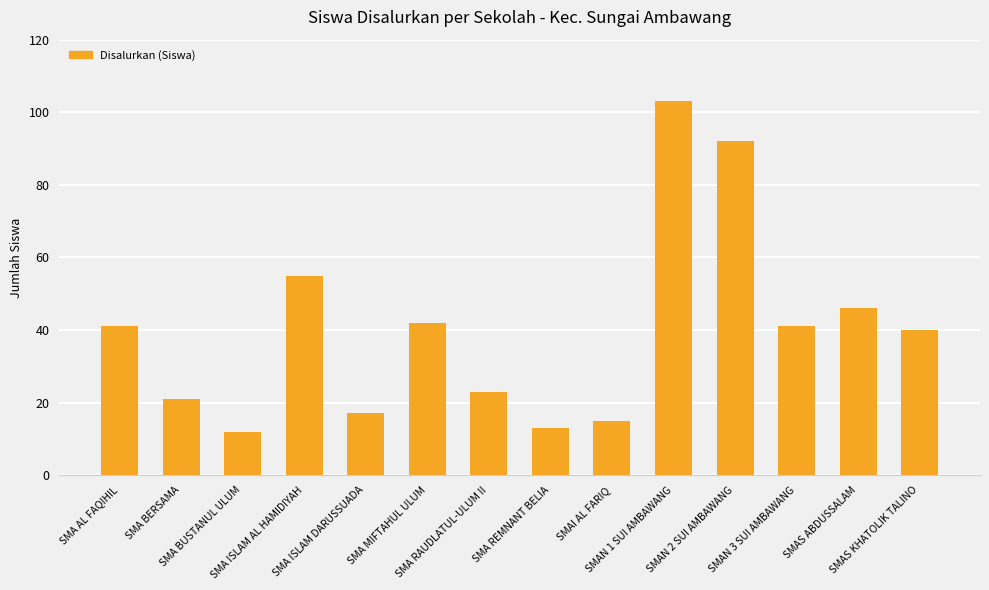

What is the change in value from SMA BERSAMA to SMAN 2 SUI AMBAWANG?

+71